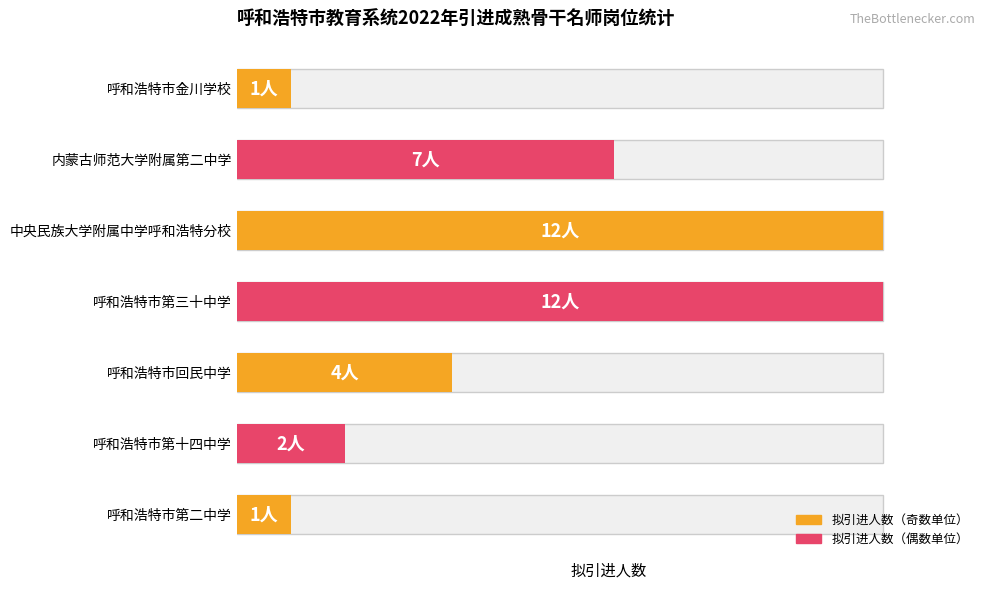

What is the average value?

6